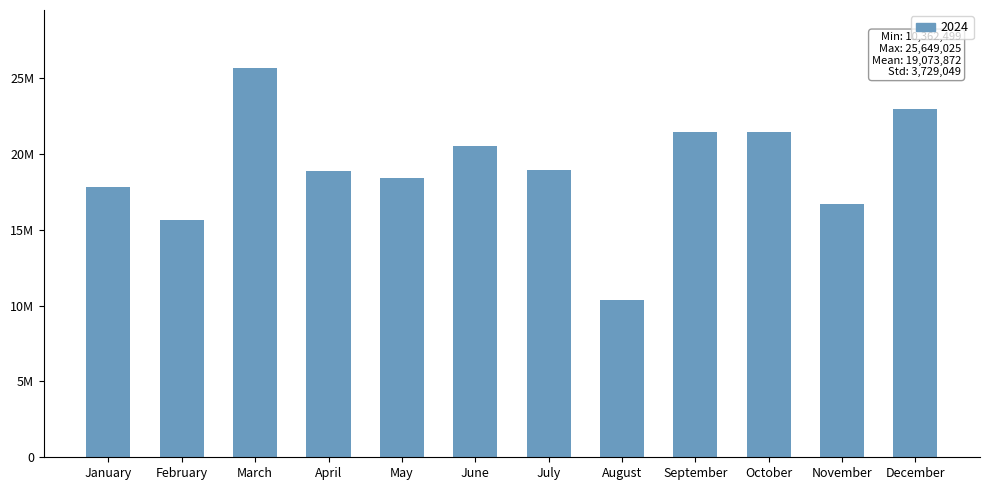

What is the difference between the values at February and August?

5313358